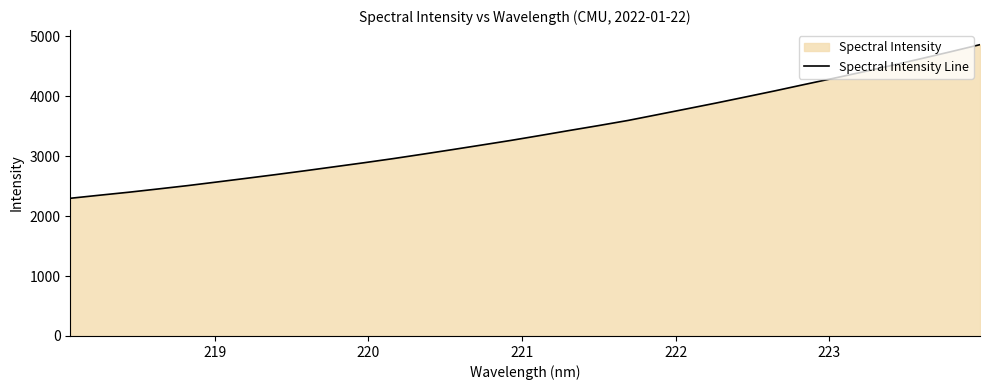

What is the sum of all values?

108897.9